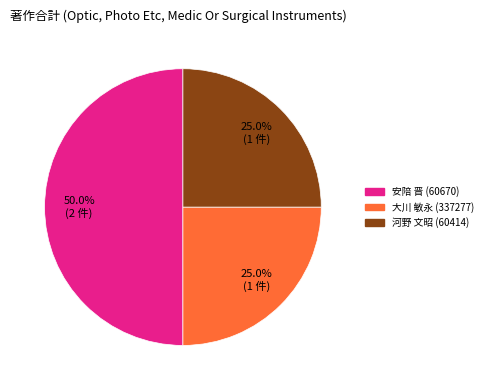

How many slices are in this pie chart?

3